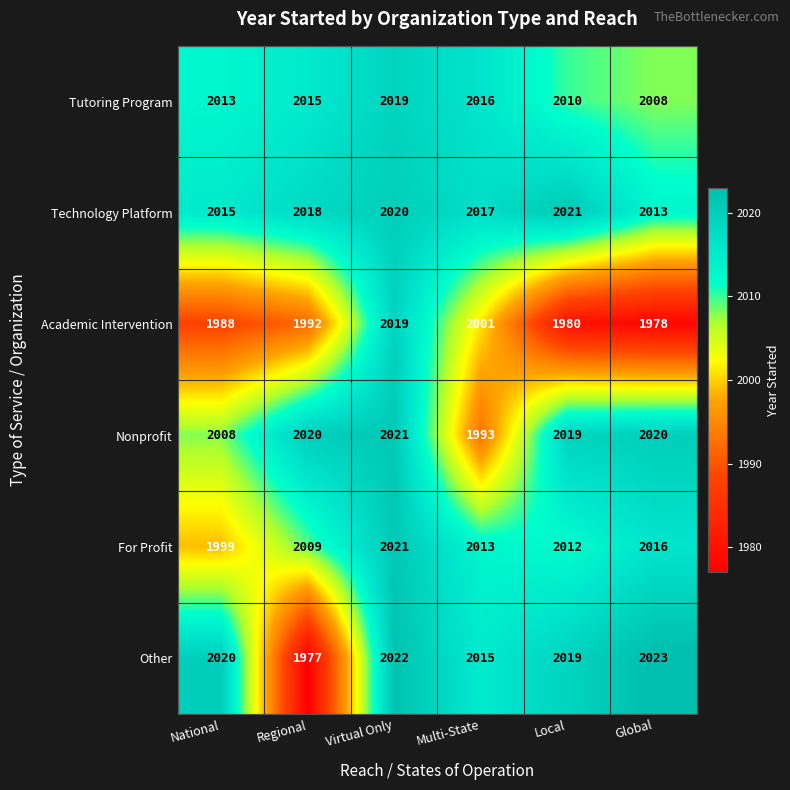

What is the difference between the Nonprofit values at Regional and National?

12